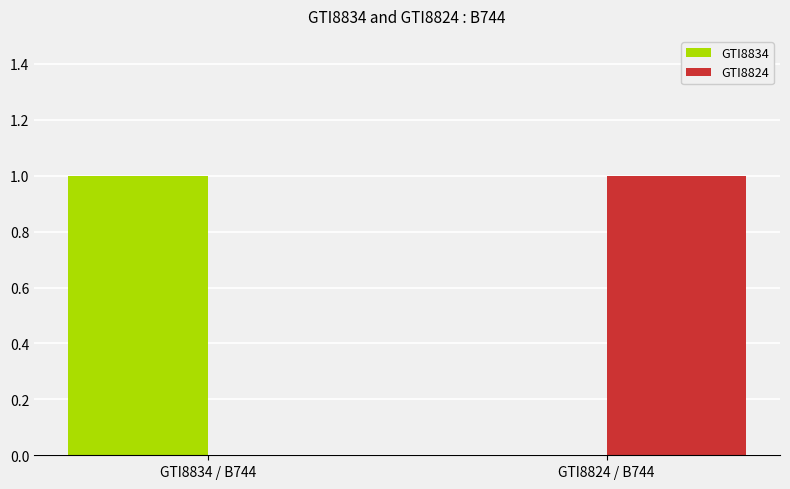

Count the number of data series in this chart.

2